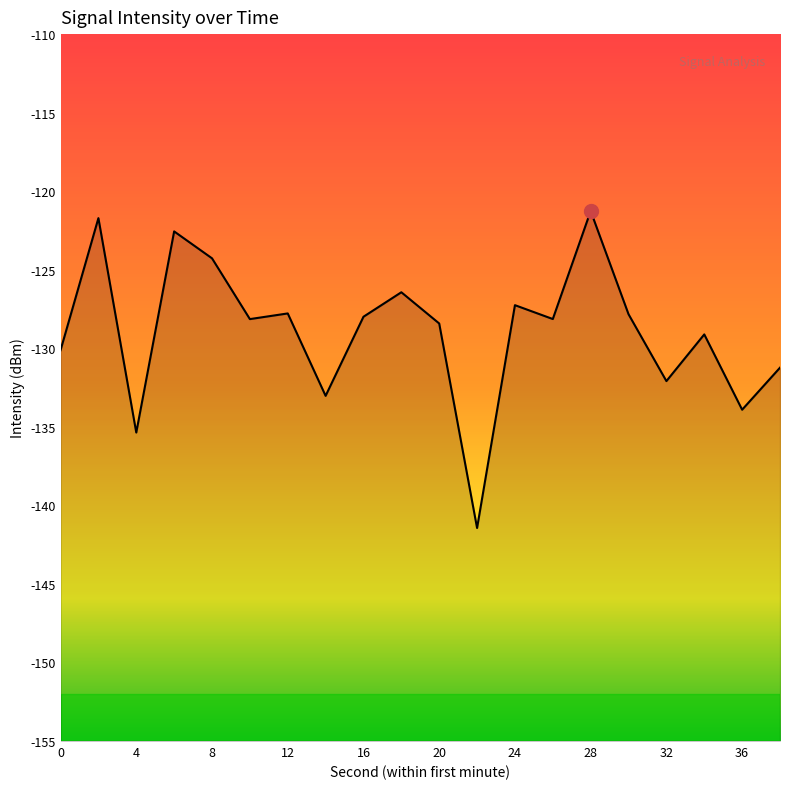

How many values are below -128?

11